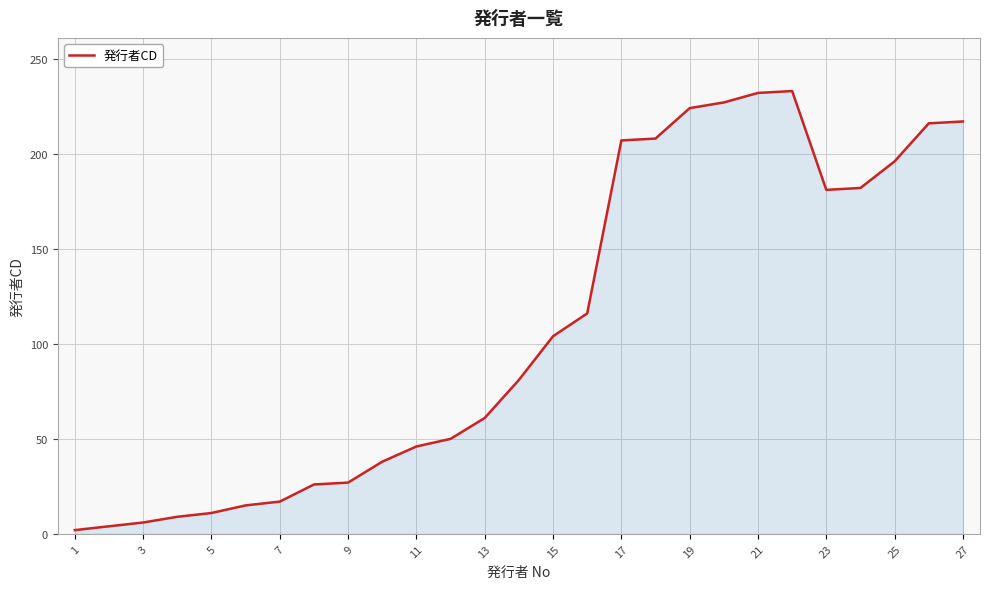

What is the difference between the maximum and minimum values?

231